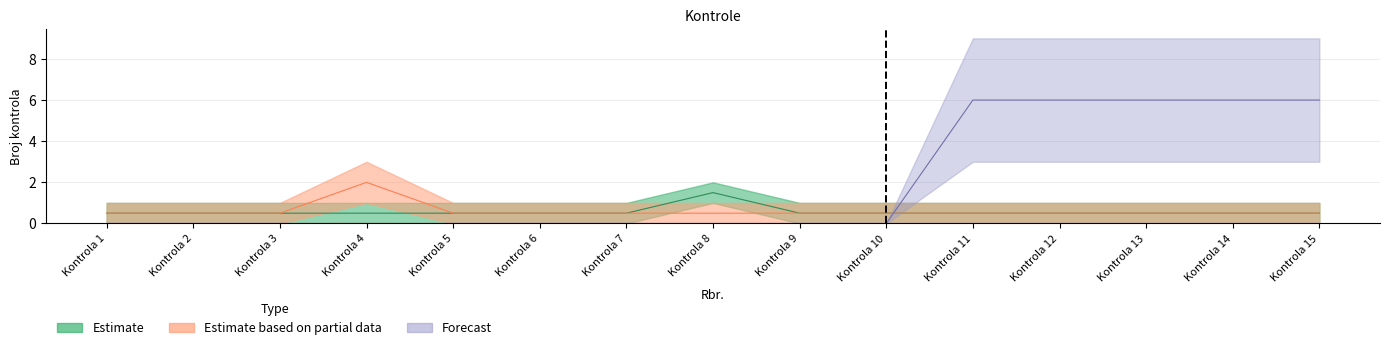

What is the sum of the Estimate based on partial data values at Kontrola 5 and Kontrola 11?

1.0